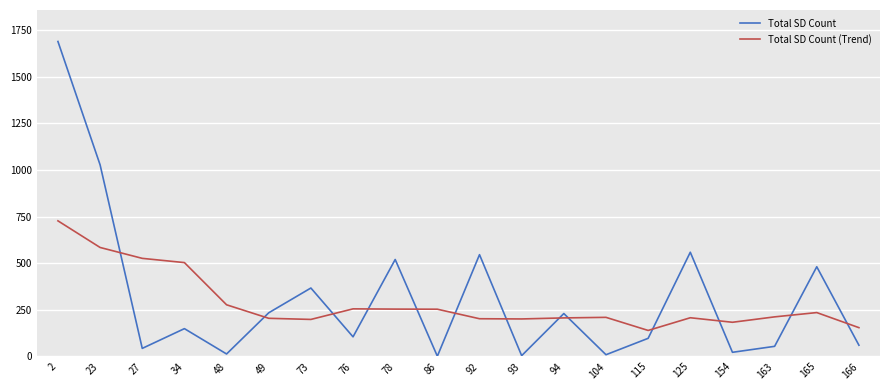

At which category is the sum across all series the highest?

2